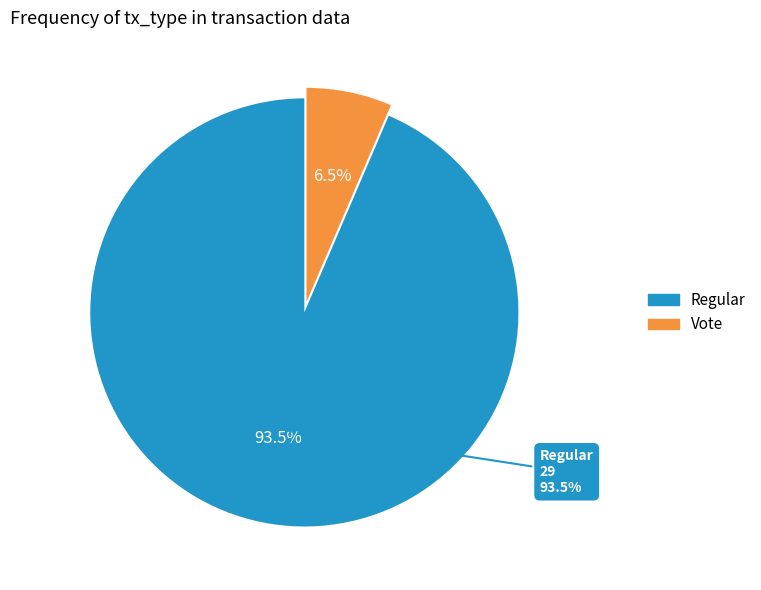

To the nearest percent, what portion does Vote represent?

6%